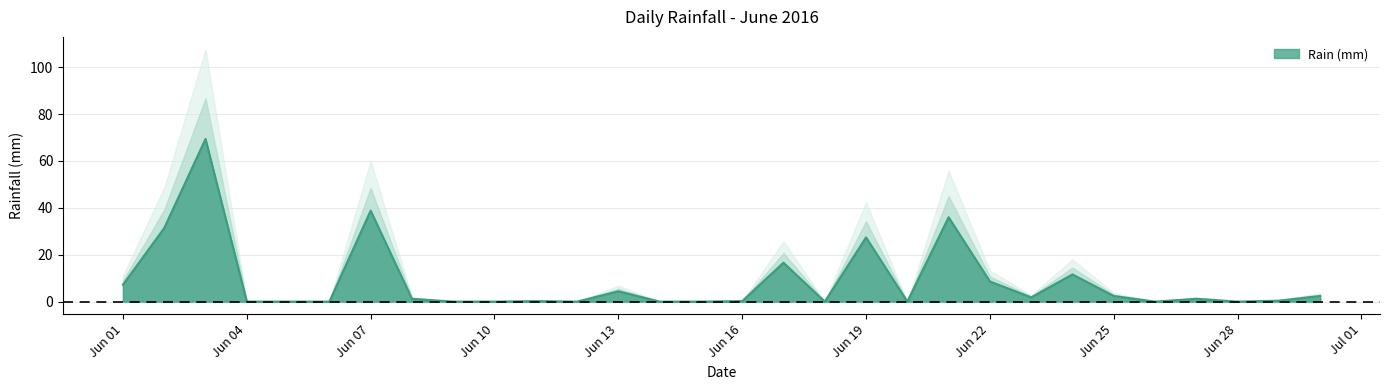

Is it true that the value at 2016-06-09 is -47.9?

False